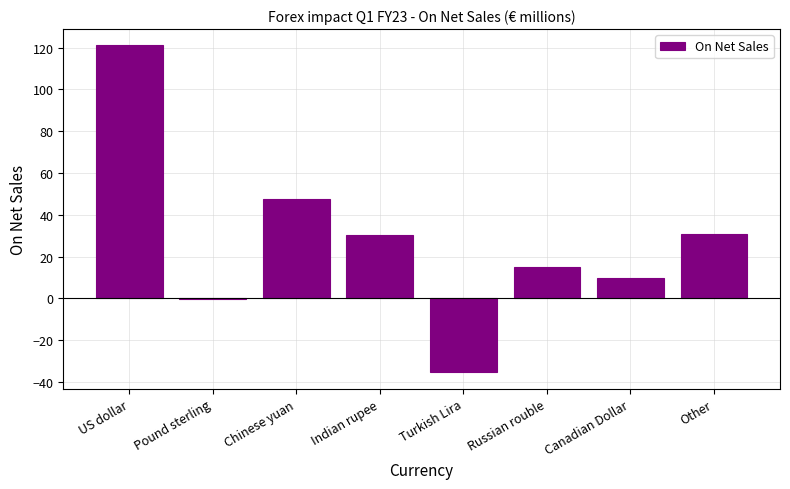

The value at Russian rouble is 4.0. True or false?

False